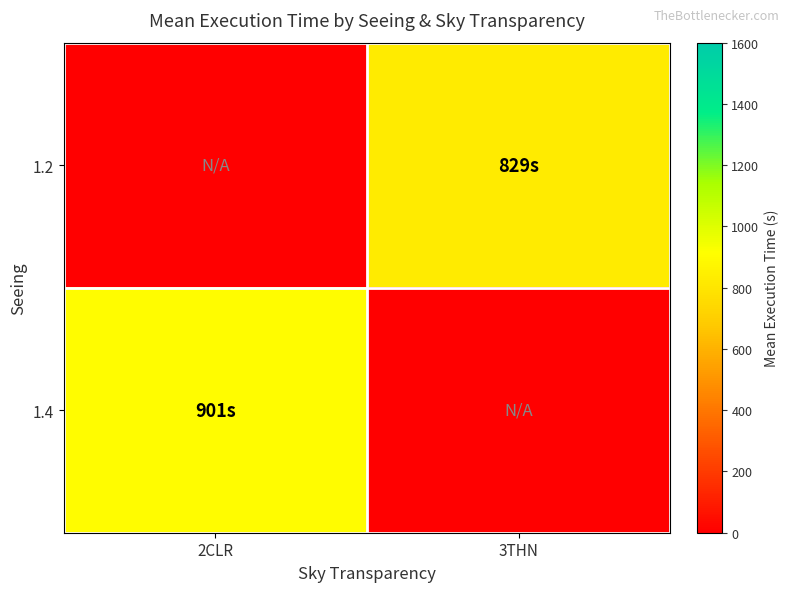

Reading left to right, transcribe all the data shown in this chart.

1.2: 2CLR=0.0	3THN=829.0
1.4: 2CLR=900.7	3THN=0.0